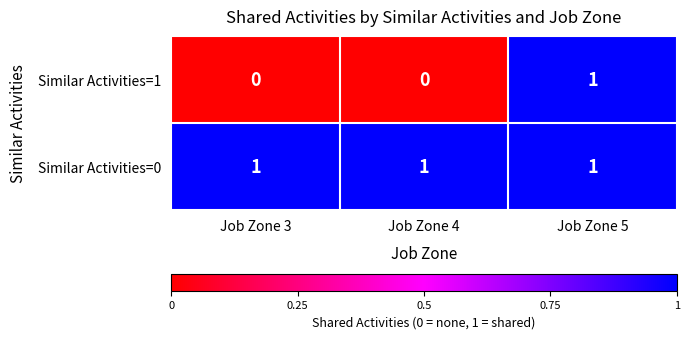

Between Job Zone 4 and Job Zone 5, which series saw the biggest shift?

Similar Activities=1